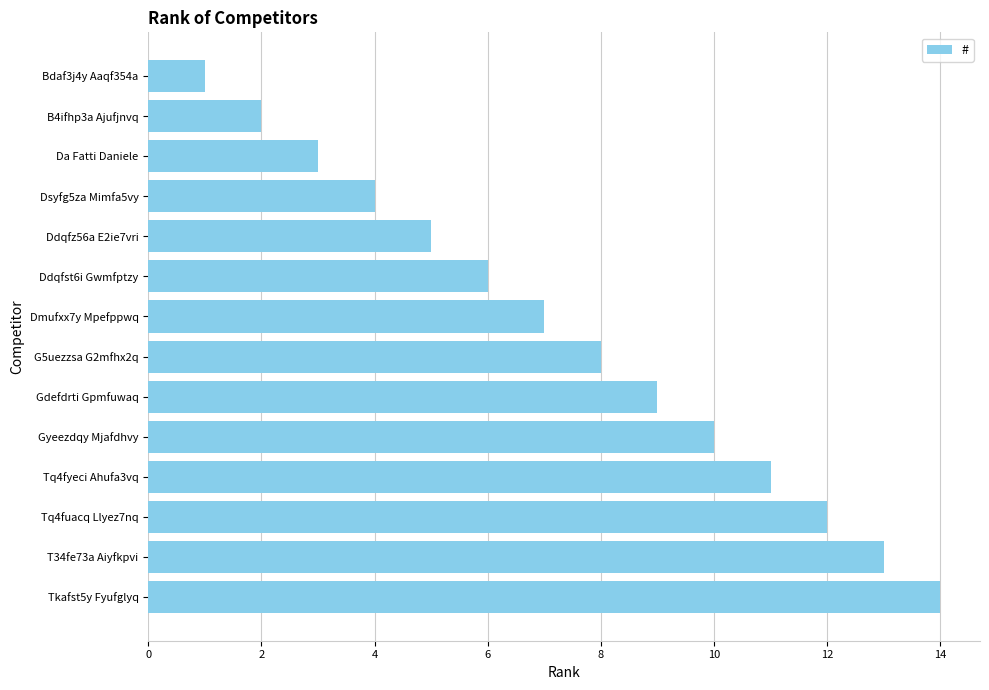

List the labels in order of value, largest first.

Tkafst5y Fyufglyq, T34fe73a Aiyfkpvi, Tq4fuacq Llyez7nq, Tq4fyeci Ahufa3vq, Gyeezdqy Mjafdhvy, Gdefdrti Gpmfuwaq, G5uezzsa G2mfhx2q, Dmufxx7y Mpefppwq, Ddqfst6i Gwmfptzy, Ddqfz56a E2ie7vri, Dsyfg5za Mimfa5vy, Da Fatti Daniele, B4ifhp3a Ajufjnvq, Bdaf3j4y Aaqf354a